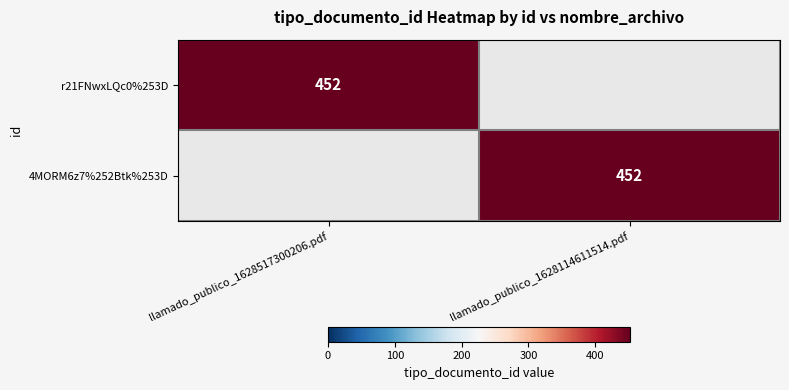

Is it true that 4MORM6z7%252Btk%253D equals 638 at llamado_publico_1628114611514.pdf?

False